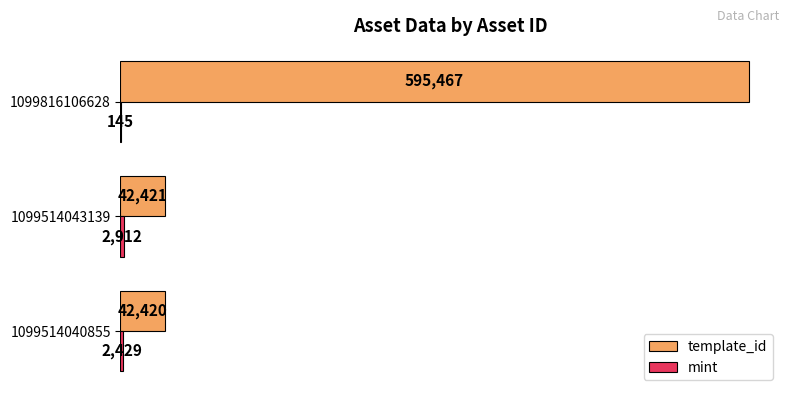

What is the sum of the template_id values at 1099816106628 and 1099514043139?

637888